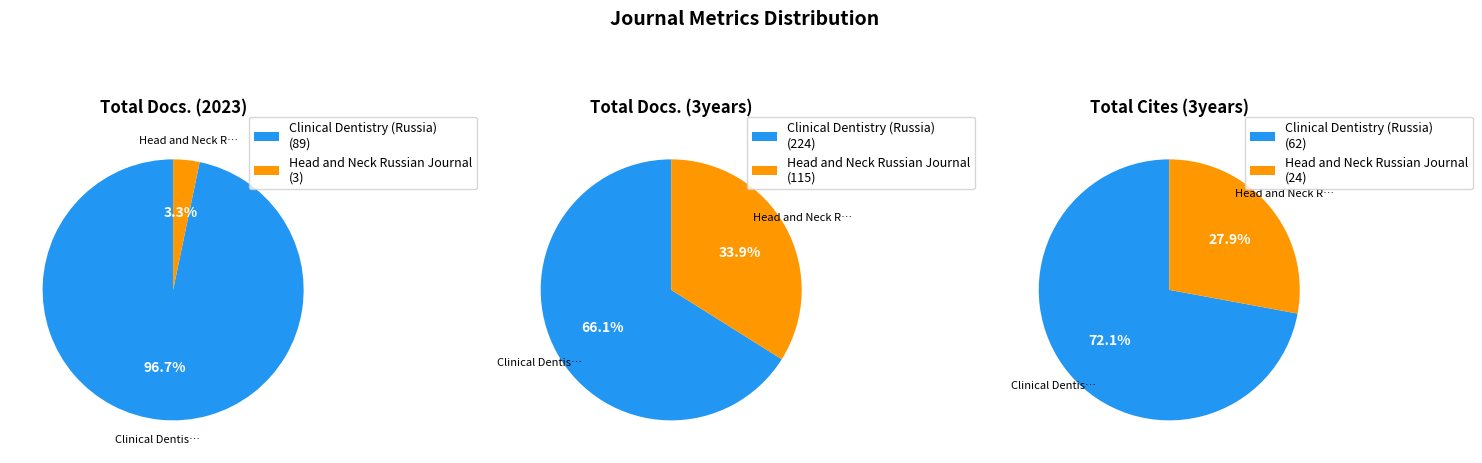

What is the total percentage of Clinical Dentistry (Russia) and Head and Neck Russian Journal?

100.0%